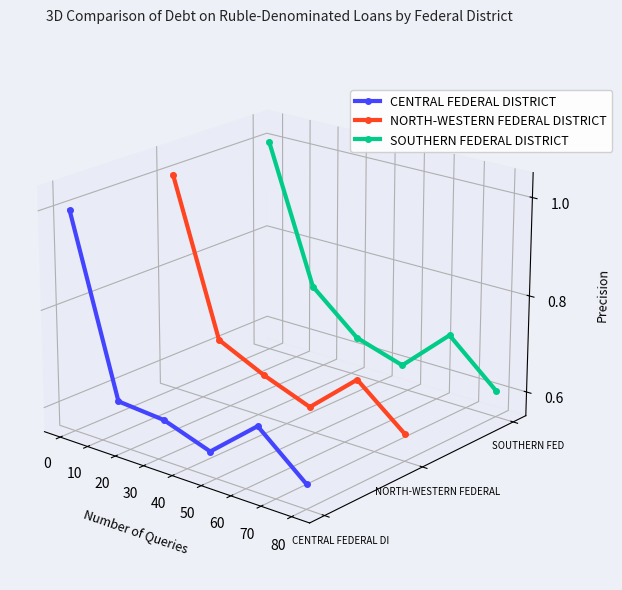

Does the chart have visible grid lines?

No